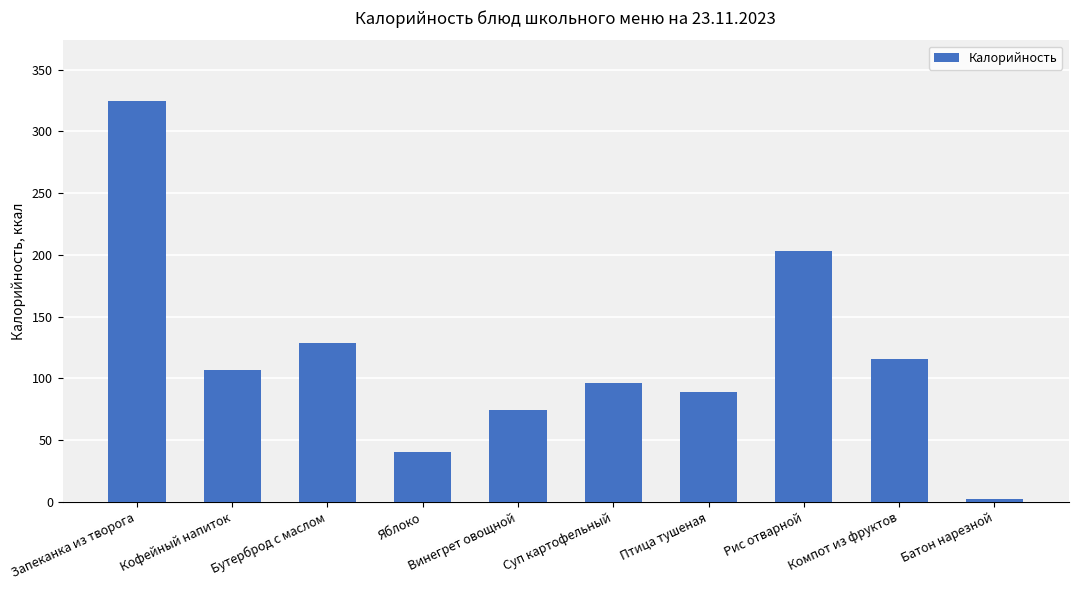

What position from the right is Батон нарезной?

1